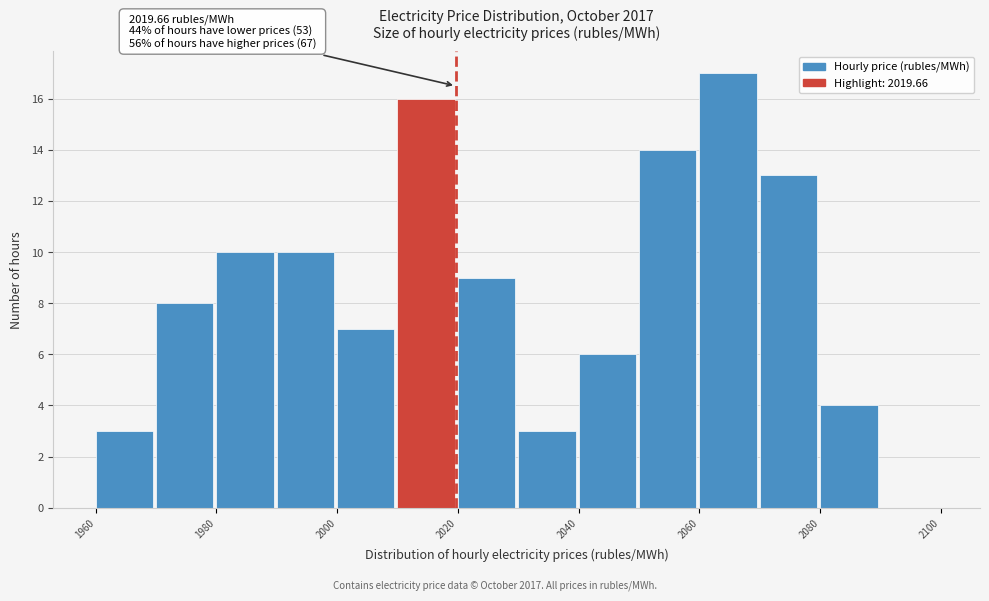

Which range on the x-axis has the tallest bar?

2060 to 2070